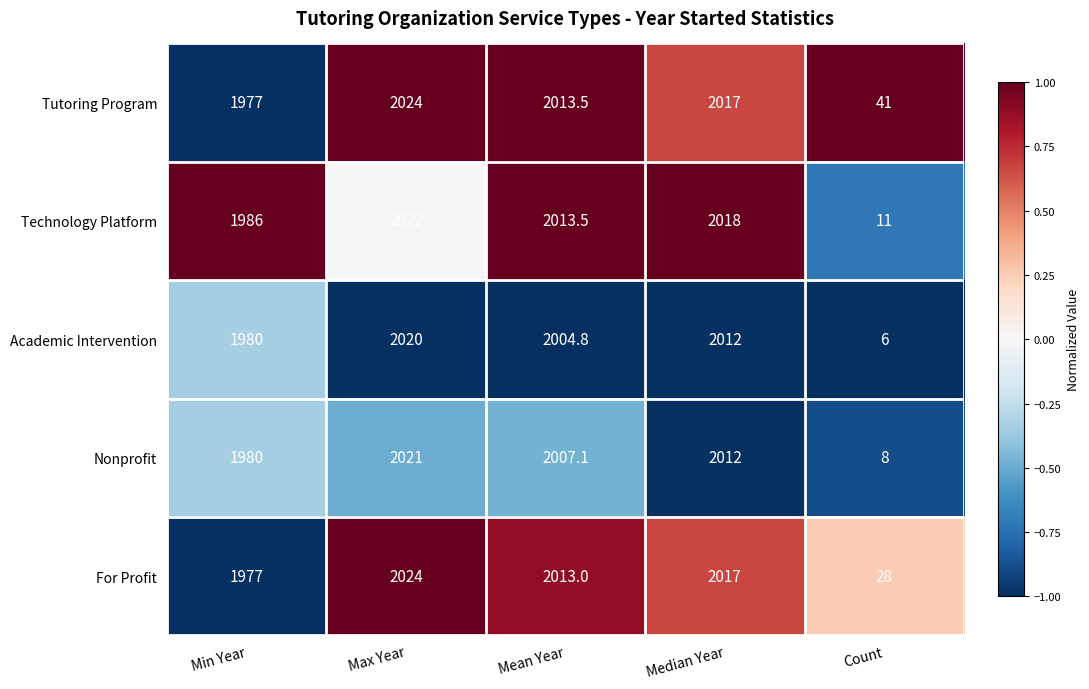

What is the average value of the Nonprofit series?

1605.6